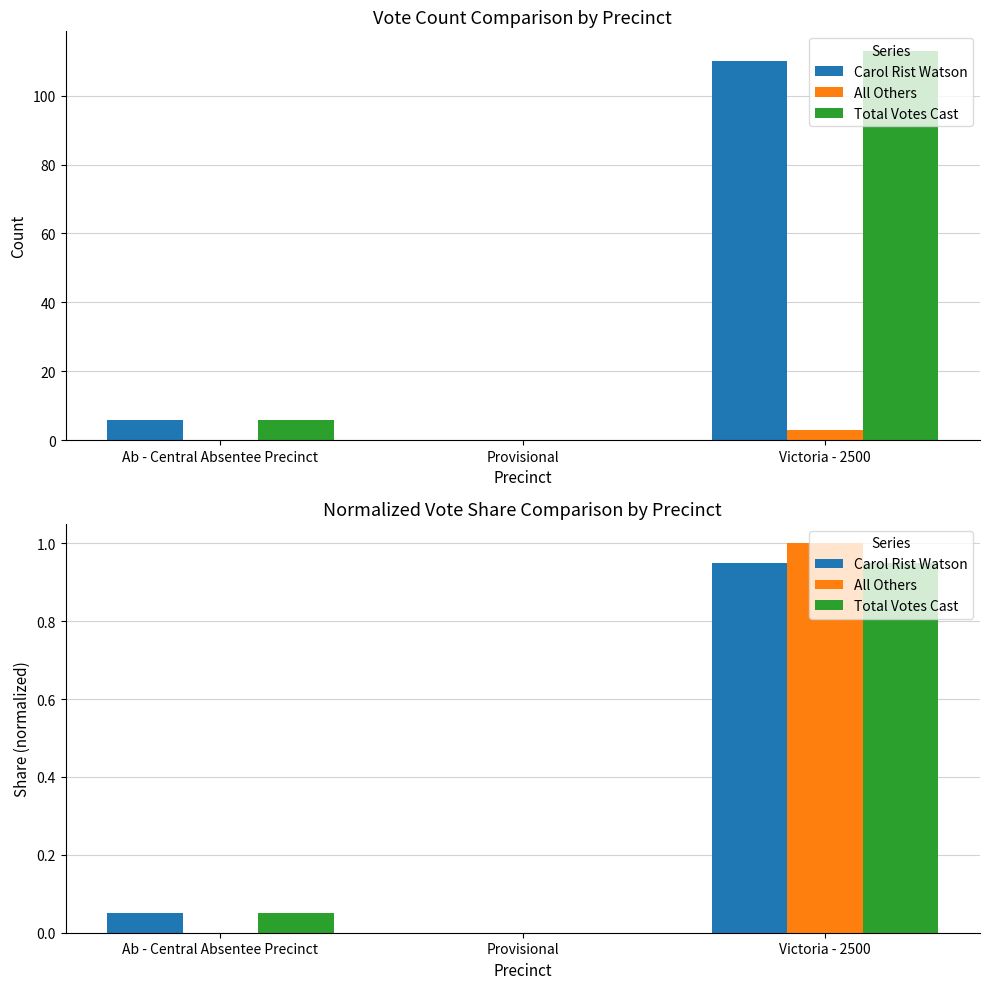

Is the value of Total Votes Cast at Ab - Central Absentee Precinct greater than the value of All Others at Victoria - 2500?

No